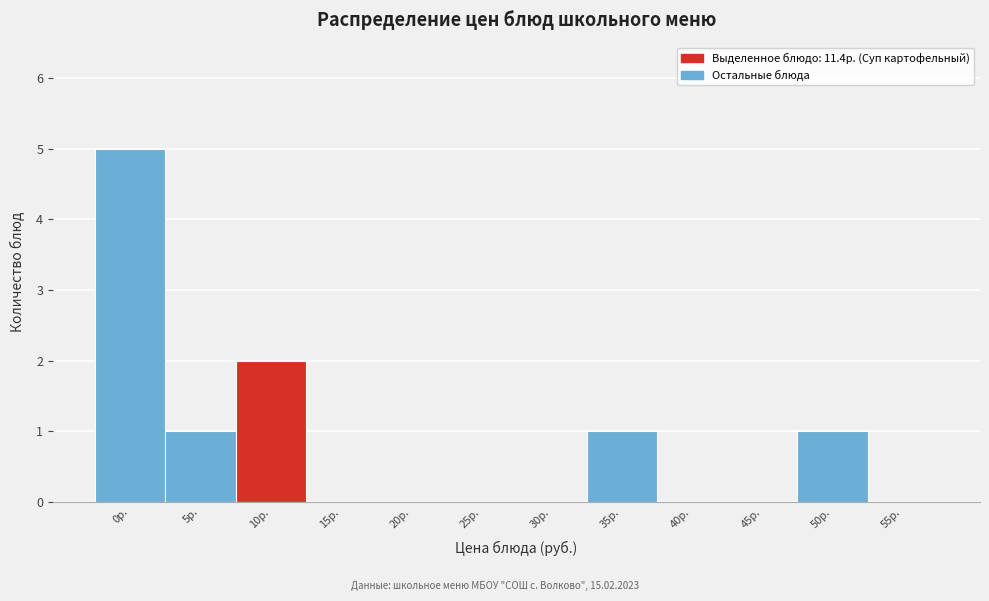

Reading left to right, list all the values displayed in this chart.

0р.=5	5р.=1	10р.=2	15р.=0	20р.=0	25р.=0	30р.=0	35р.=1	40р.=0	45р.=0	50р.=1	55р.=0